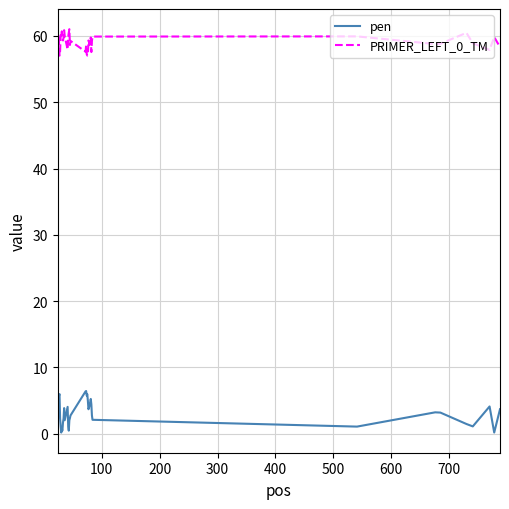

Does the chart have visible grid lines?

Yes